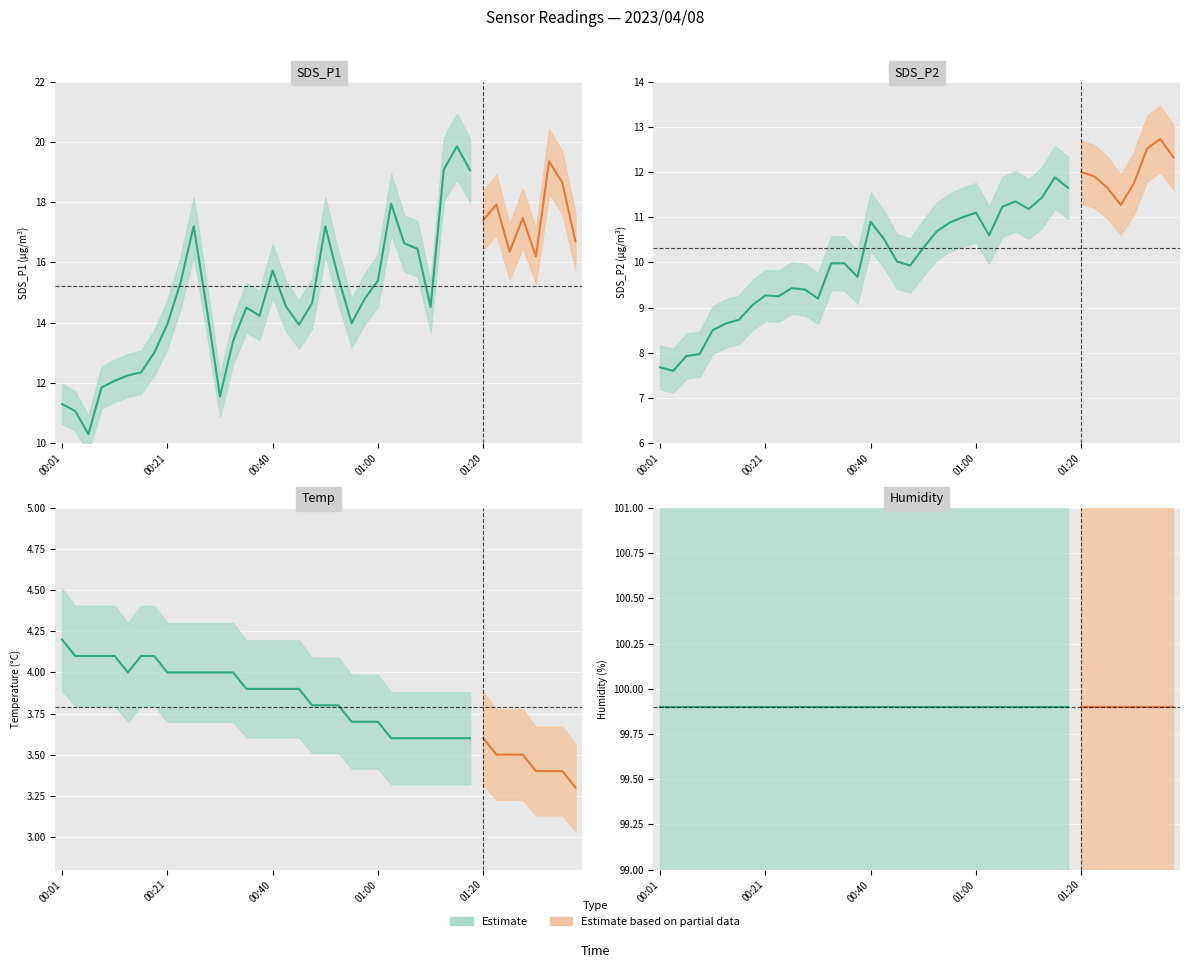

Reading right to left, extract all data points from this chart.

SDS_P1: 16.7	18.6	19.4	16.2	17.5	16.4	17.9	17.4	19.1	19.9	19.1	14.5	16.4	16.6	17.9	15.4	14.8	14.0	15.5	17.2	14.7	13.9	14.6	15.7	14.2	14.5	13.4	11.6	14.4	17.2	15.3	13.9	13.0	12.3	12.2	12.1	11.8	10.3	11.1	11.3
SDS_P2: 12.3	12.7	12.5	11.8	11.3	11.7	11.9	12.0	11.7	11.9	11.4	11.2	11.3	11.2	10.6	11.1	11.0	10.9	10.7	10.3	9.9	10.0	10.5	10.9	9.7	10.0	10.0	9.2	9.4	9.4	9.2	9.3	9.1	8.7	8.7	8.5	8.0	7.9	7.6	7.7
Temp: 3.3	3.4	3.4	3.4	3.5	3.5	3.5	3.6	3.6	3.6	3.6	3.6	3.6	3.6	3.6	3.7	3.7	3.7	3.8	3.8	3.8	3.9	3.9	3.9	3.9	3.9	4.0	4.0	4.0	4.0	4.0	4.0	4.1	4.1	4.0	4.1	4.1	4.1	4.1	4.2
Humidity: 99.9	99.9	99.9	99.9	99.9	99.9	99.9	99.9	99.9	99.9	99.9	99.9	99.9	99.9	99.9	99.9	99.9	99.9	99.9	99.9	99.9	99.9	99.9	99.9	99.9	99.9	99.9	99.9	99.9	99.9	99.9	99.9	99.9	99.9	99.9	99.9	99.9	99.9	99.9	99.9